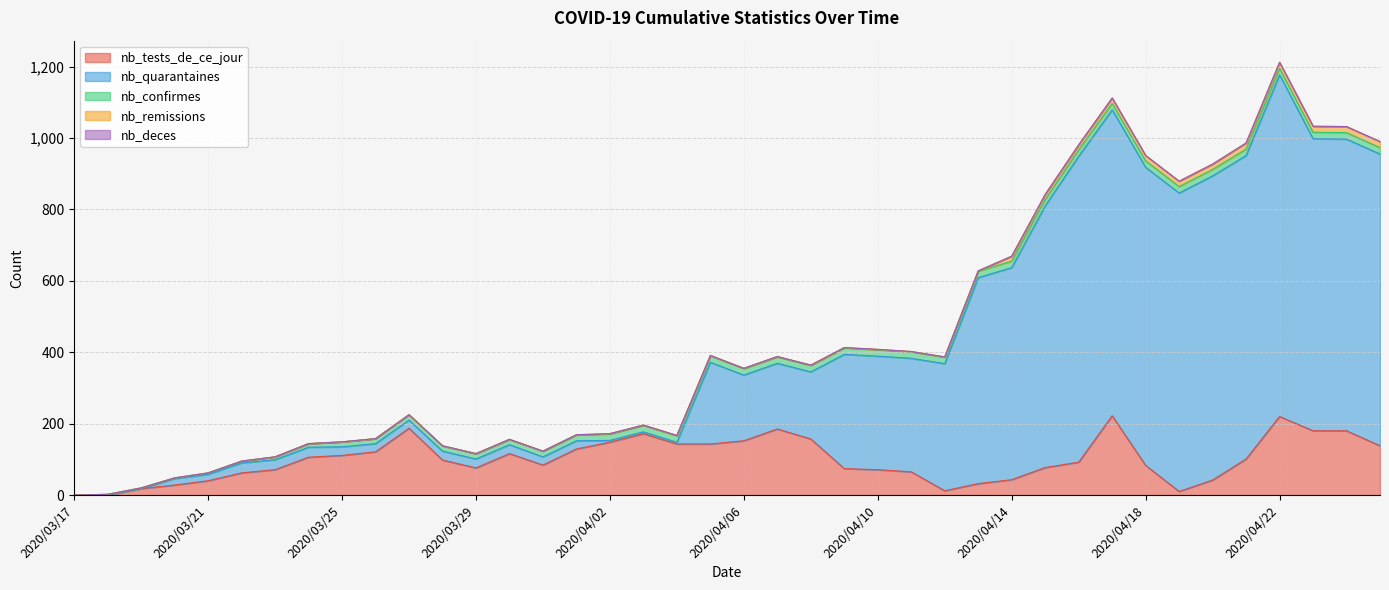

How many times do nb_tests_de_ce_jour and nb_remissions cross each other?

2